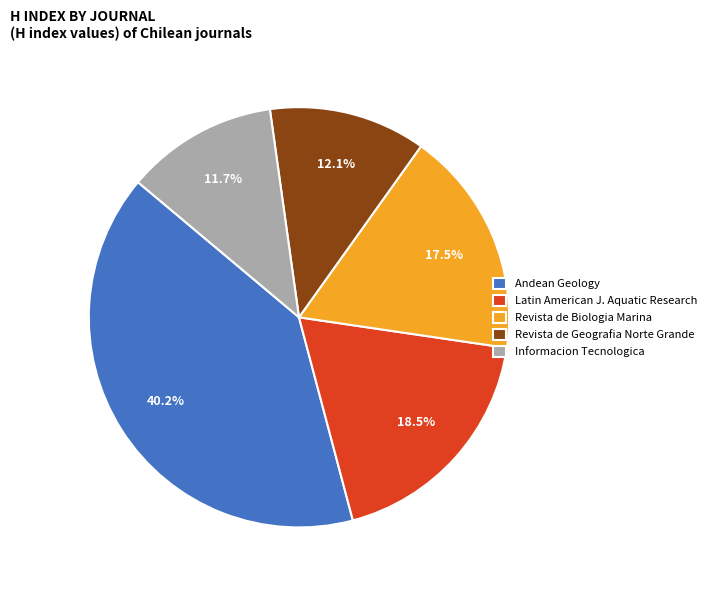

How many segments does this pie chart have?

5